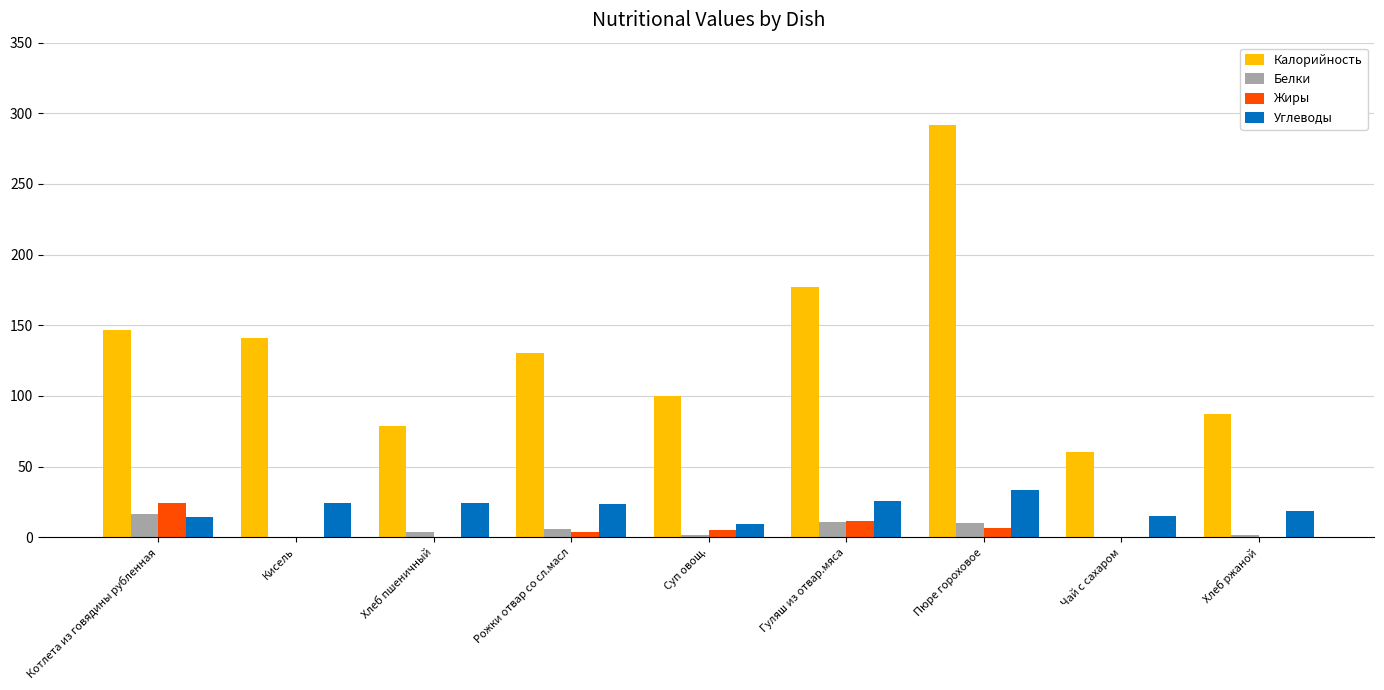

Is the value of Жиры at Хлеб ржаной greater than the value of Белки at Котлета из говядины рубленная?

No